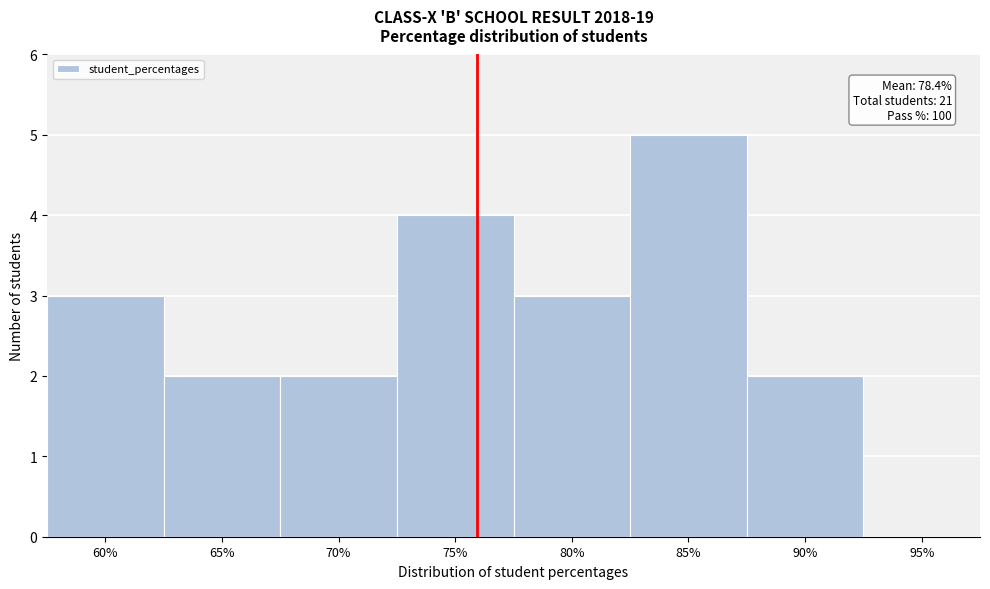

Reading left to right, list all the values displayed in this chart.

60%=3	65%=2	70%=2	75%=4	80%=3	85%=5	90%=2	95%=0